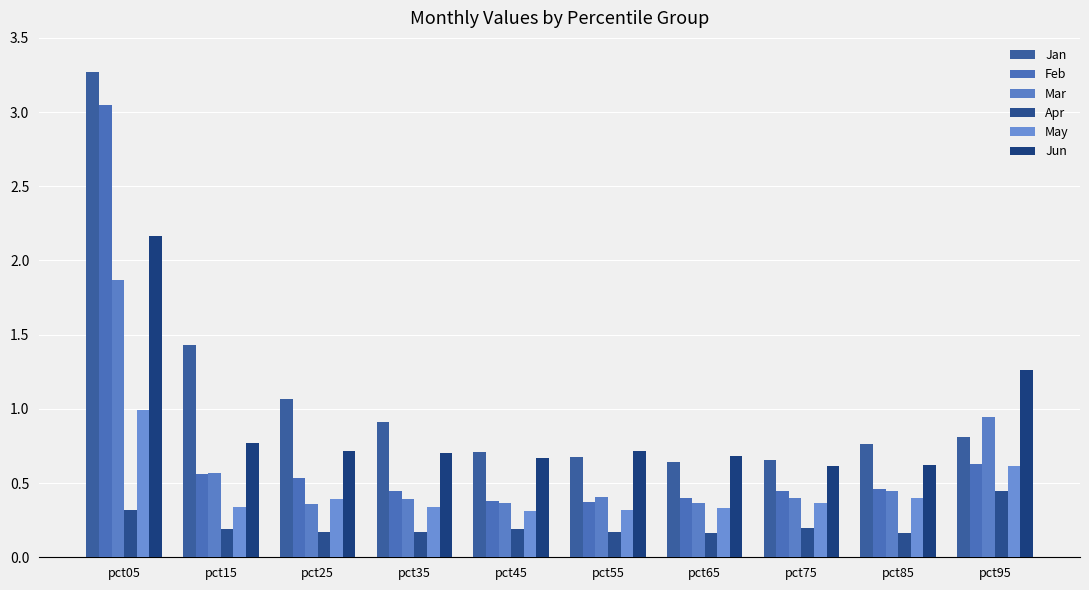

How many data points does each series have?

10